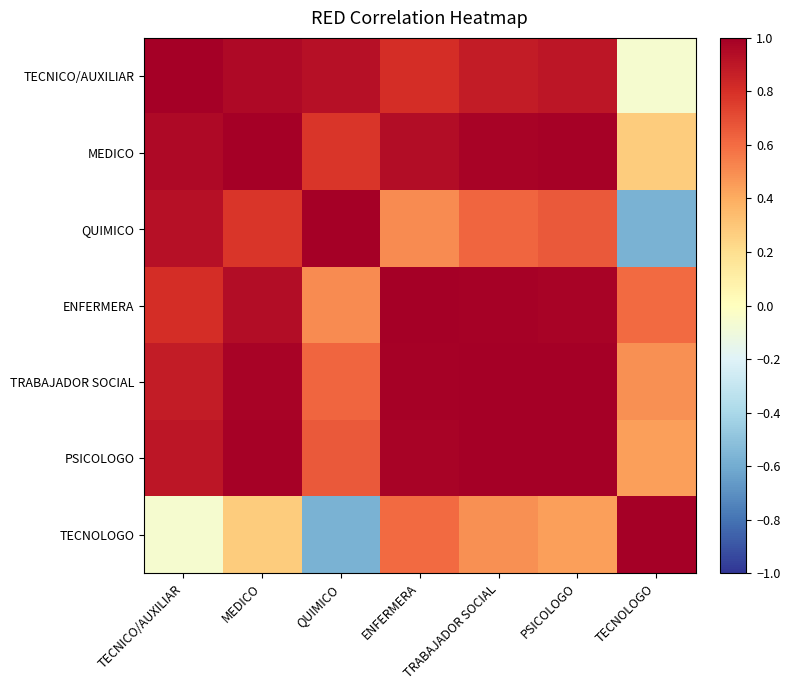

Which category has the highest value across all series?

MEDICO